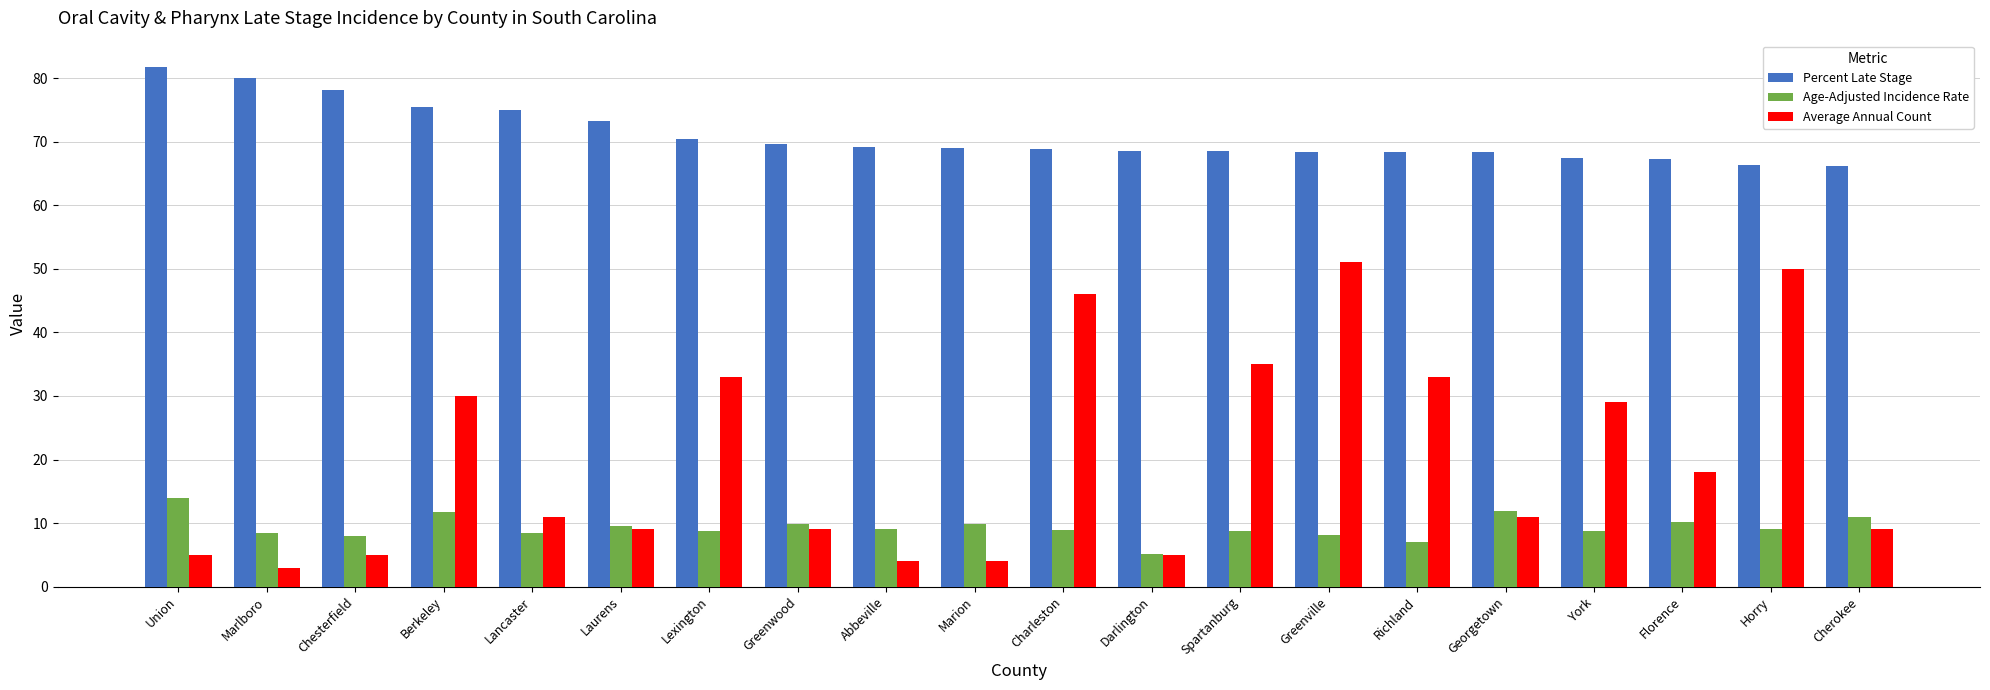

What value does the Percent Late Stage series have at Horry?

66.3